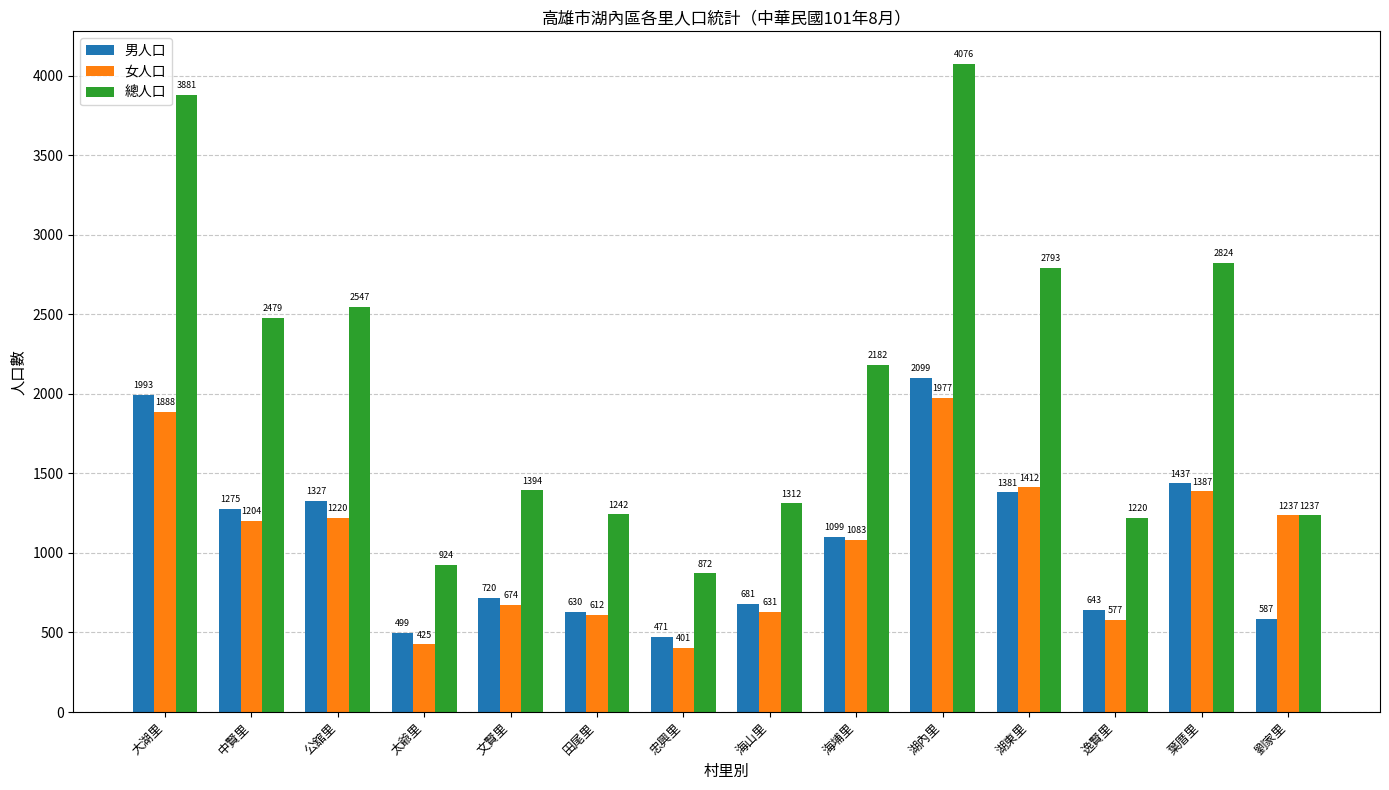

Between 文賢里 and 忠興里, which series saw the biggest shift?

總人口